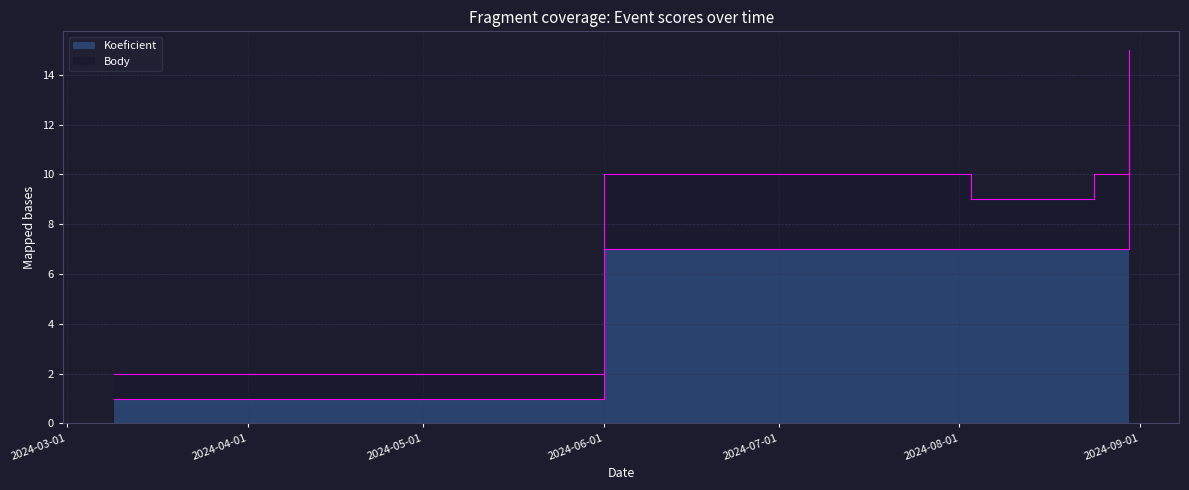

What is the sum of all values?

34